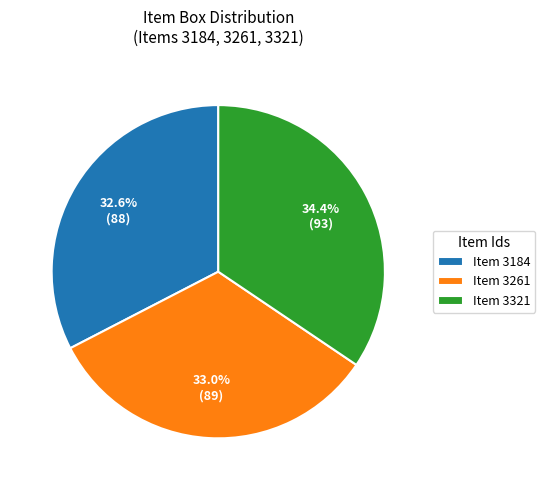

What is the ratio of the value at Item 3261 to the value at Item 3184?

1.0